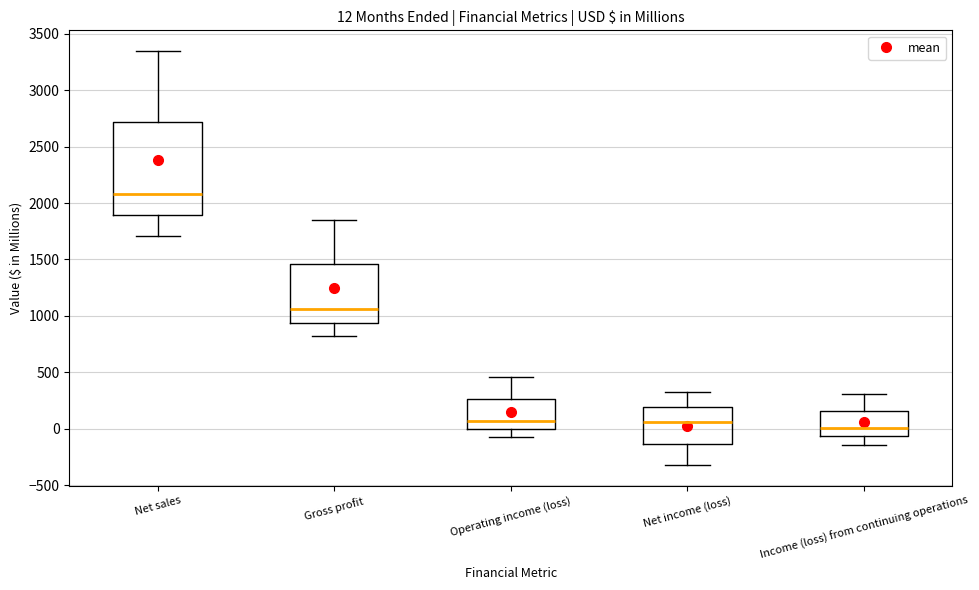

Comparing the boxes themselves (not the whiskers), which one is the tallest?

Net sales